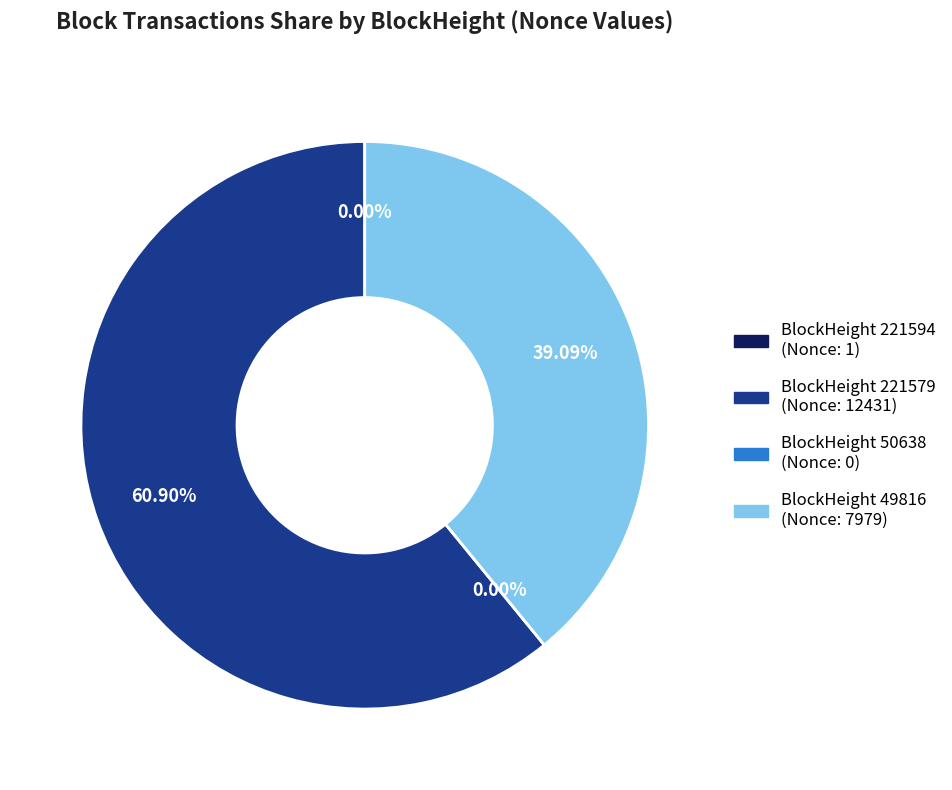

The 50638 slice represents 0% of the pie. True or false?

True